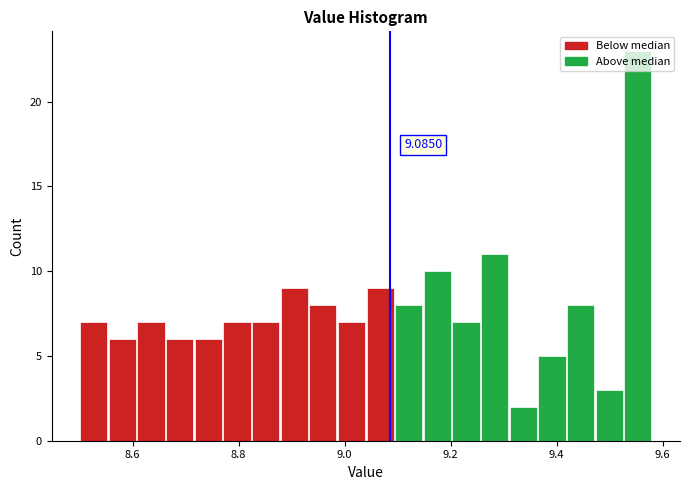

Around what value on the x-axis is the tallest bar? Give the approximate position of its centre, as read against the axis.

9.56